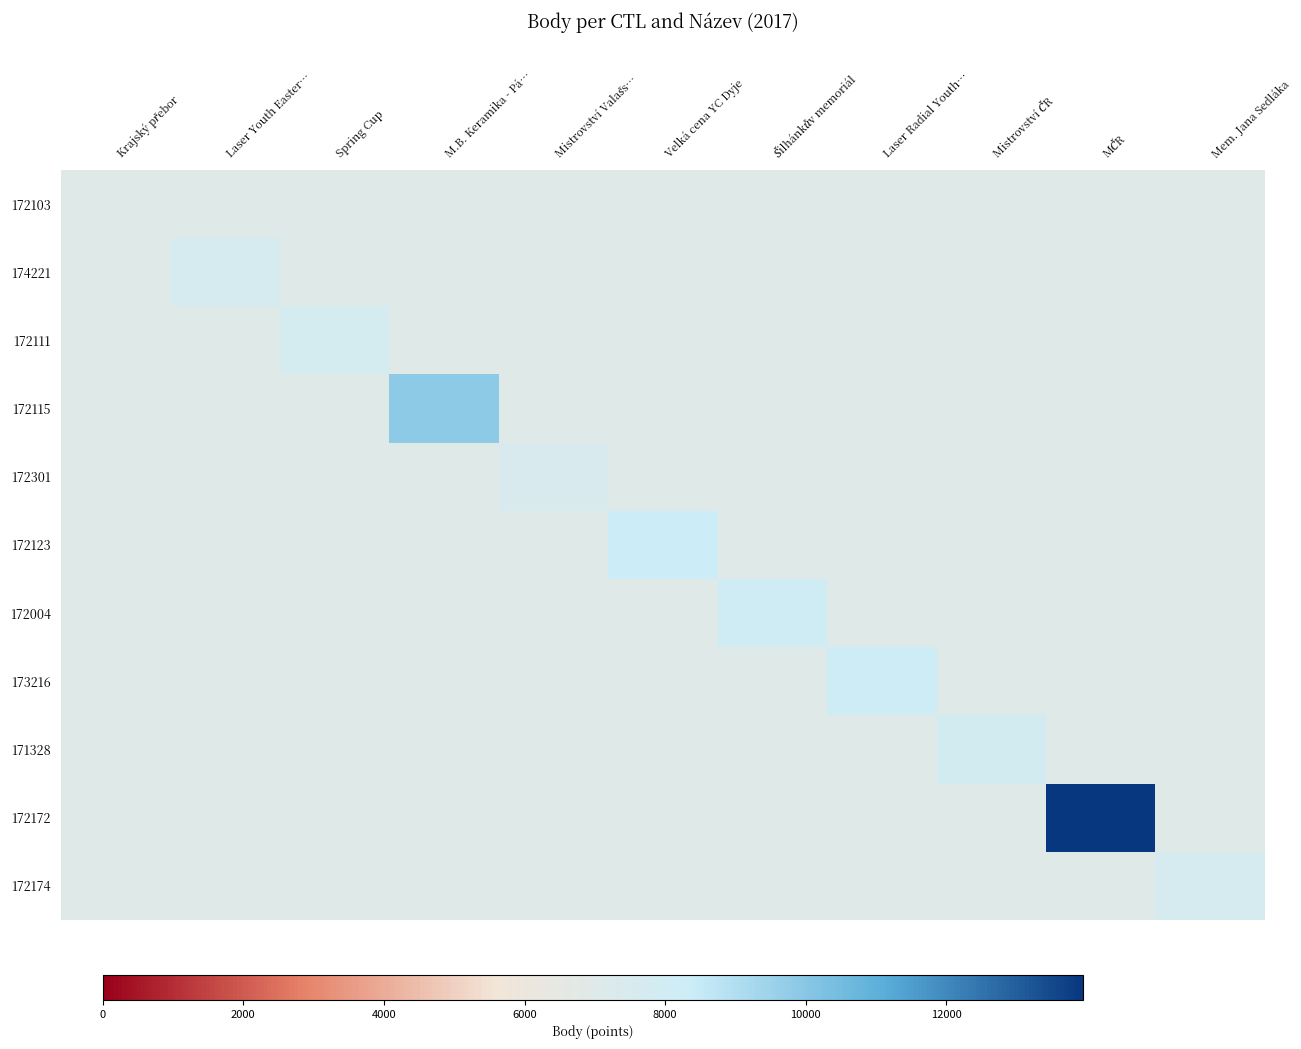

What is the spread (max minus min) of values at Spring Cup?

0.1